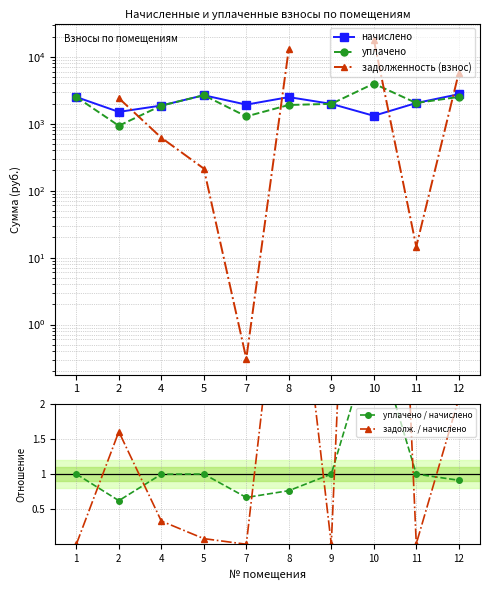

What is the value of the начислено point at the 5th from the left?

1924.6